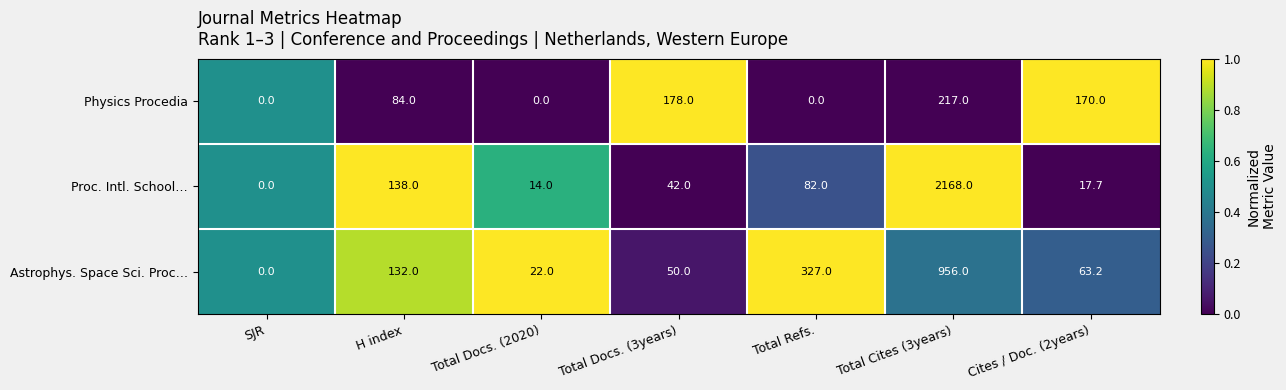

What is the total value across all series at H index?

354.0